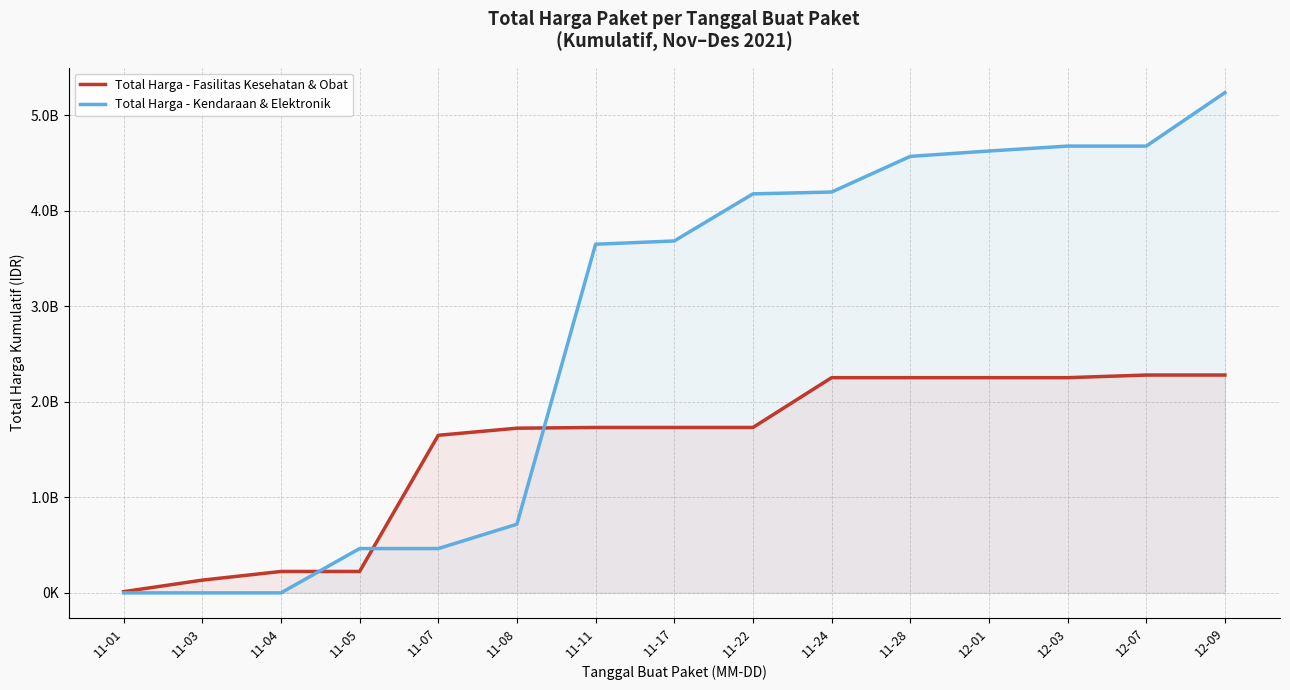

What is the difference between the highest and lowest values at 12-09?

2957222715